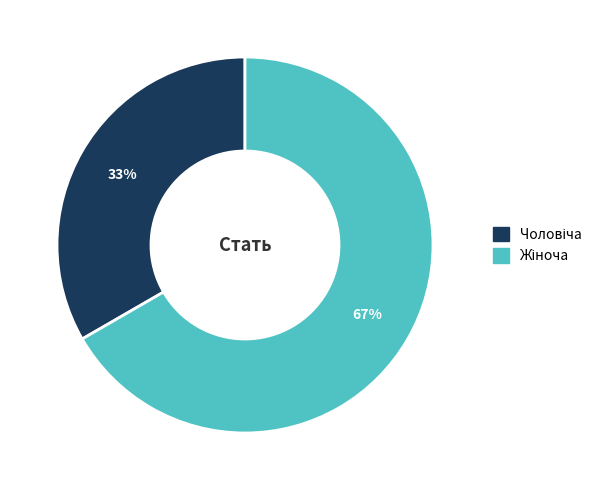

Count the number of slices in the pie.

2